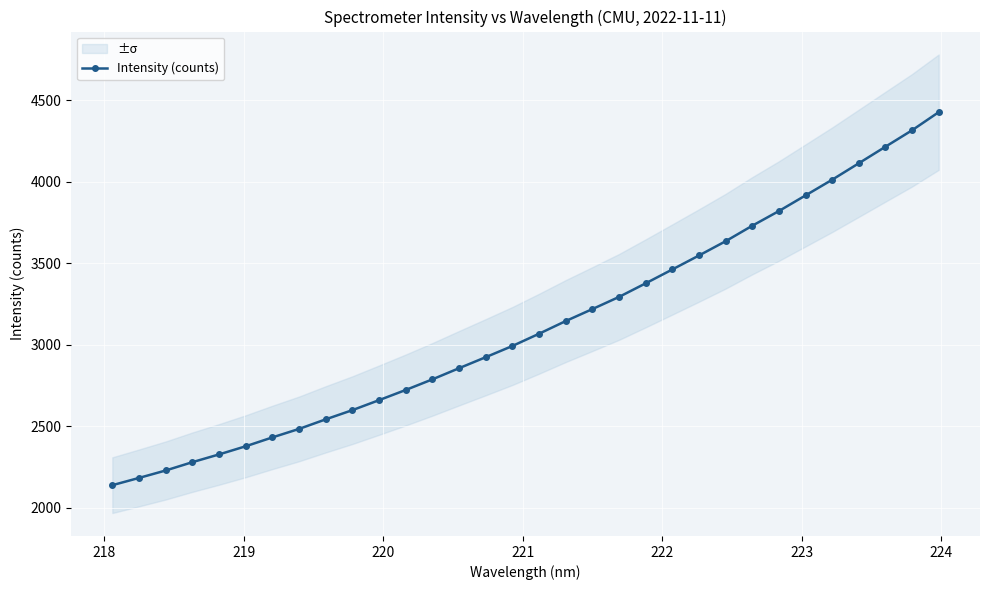

How many distinct data groups are displayed?

1